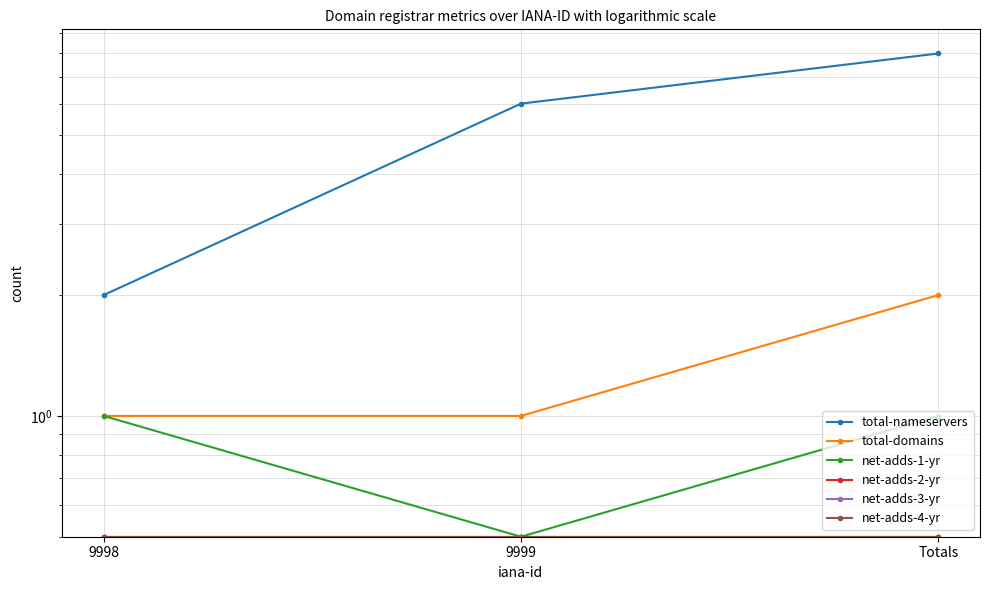

The value of net-adds-1-yr at 9999 is 0.8. True or false?

False